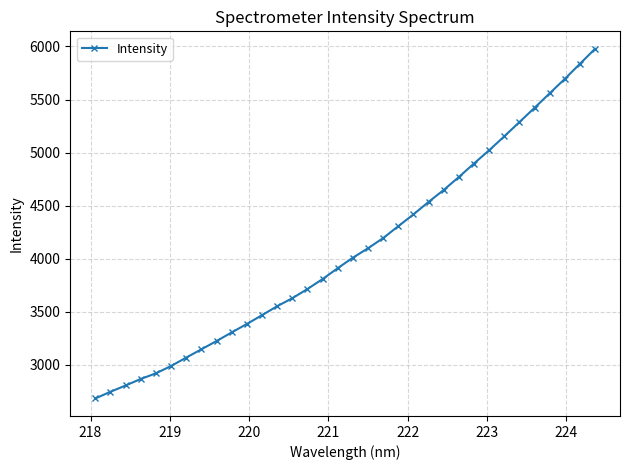

What is the difference between the maximum and minimum values?

3296.4